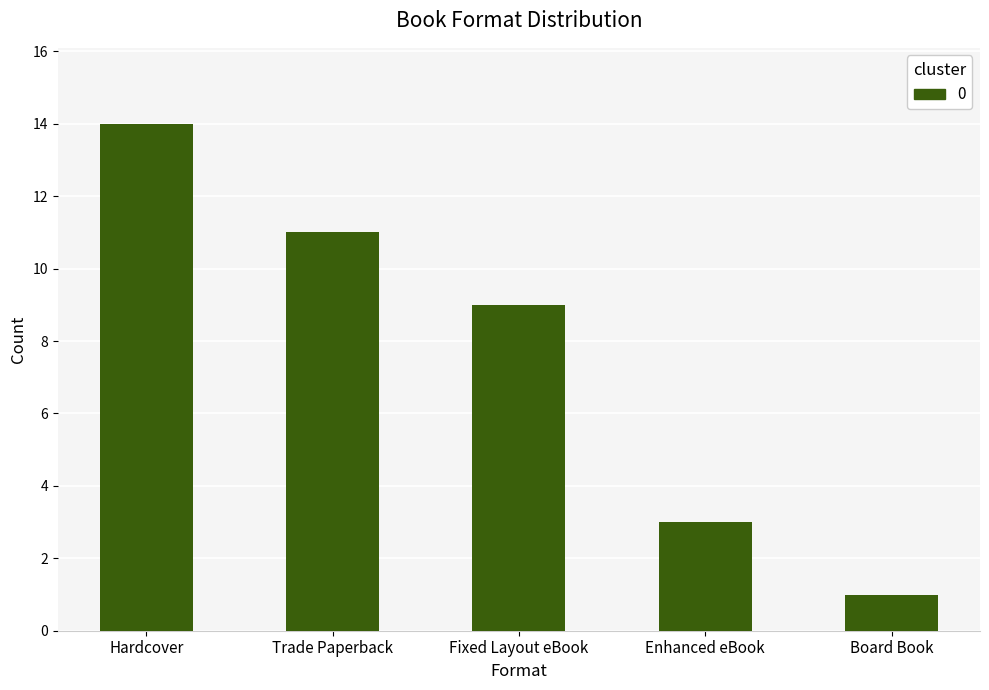

Rank the categories by value from highest to lowest.

Hardcover, Trade Paperback, Fixed Layout eBook, Enhanced eBook, Board Book